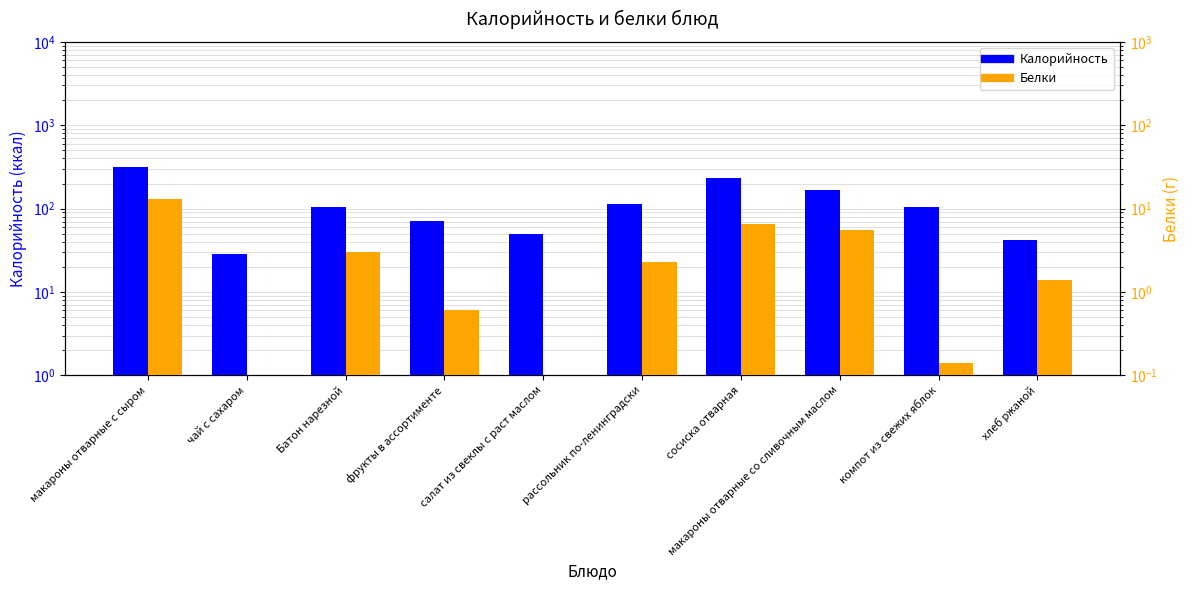

What is the difference between the maximum and minimum values in the Белки series?

12.8